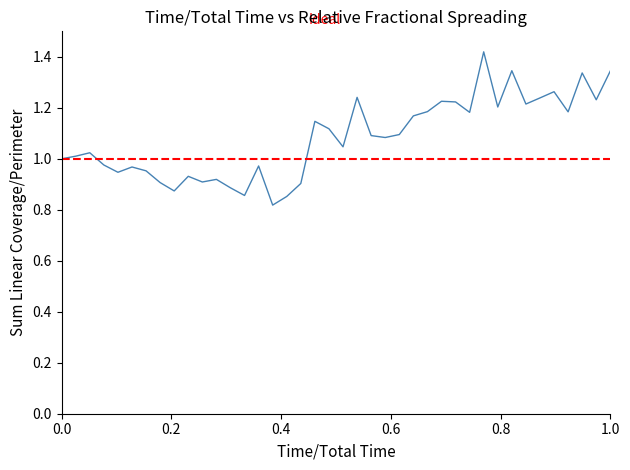

Reading left to right, extract all data points from this chart.

1.0	1.0	1.0	1.0	0.9	1.0	1.0	0.9	0.9	0.9	0.9	0.9	0.9	0.9	1.0	0.8	0.9	0.9	1.1	1.1	1.0	1.2	1.1	1.1	1.1	1.2	1.2	1.2	1.2	1.2	1.4	1.2	1.3	1.2	1.2	1.3	1.2	1.3	1.2	1.3